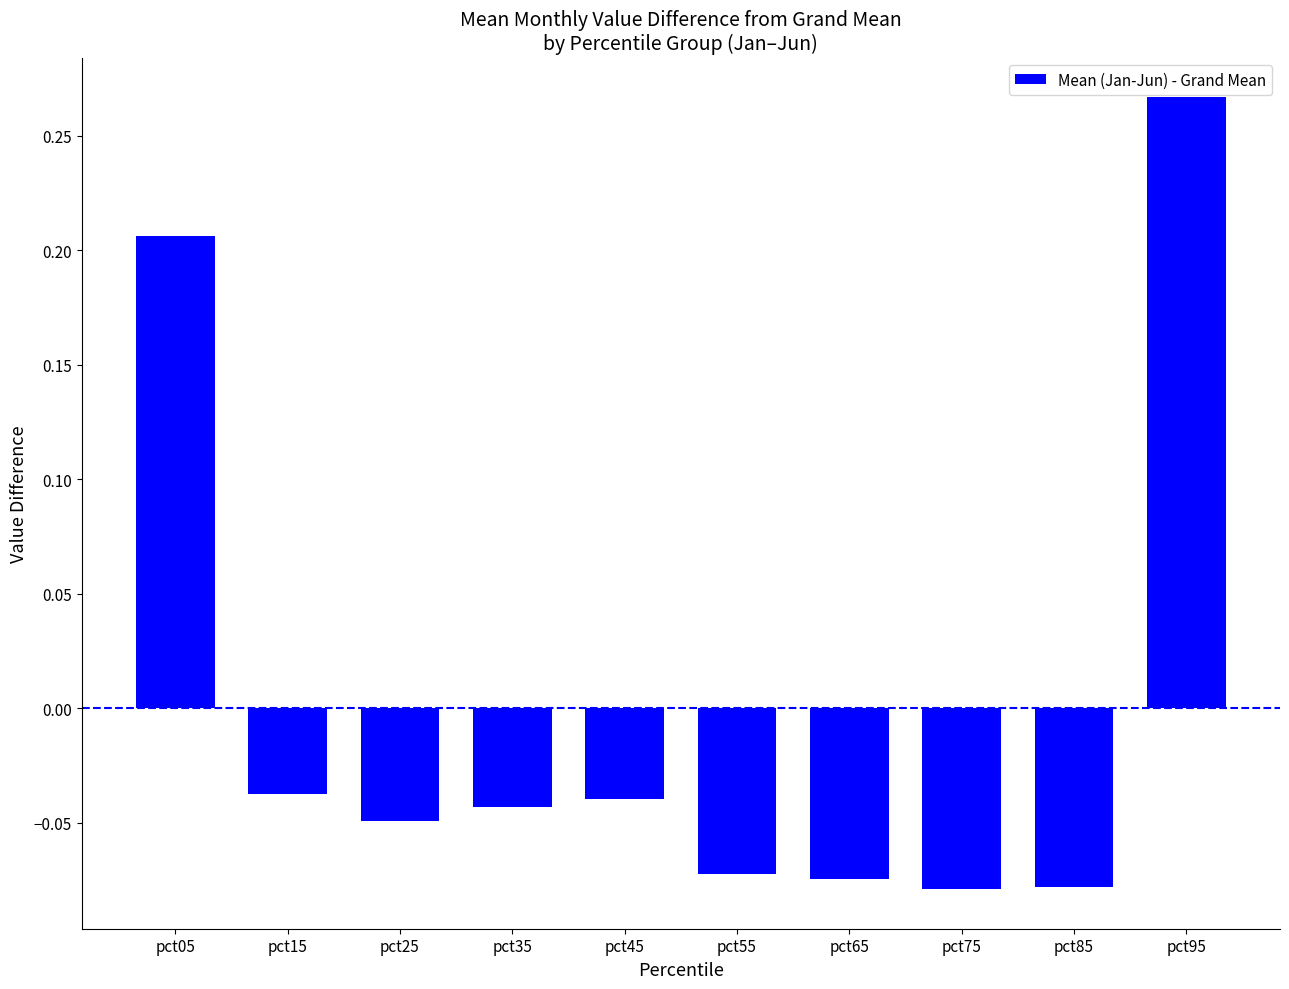

Which has a higher value, pct95 or pct75?

pct95